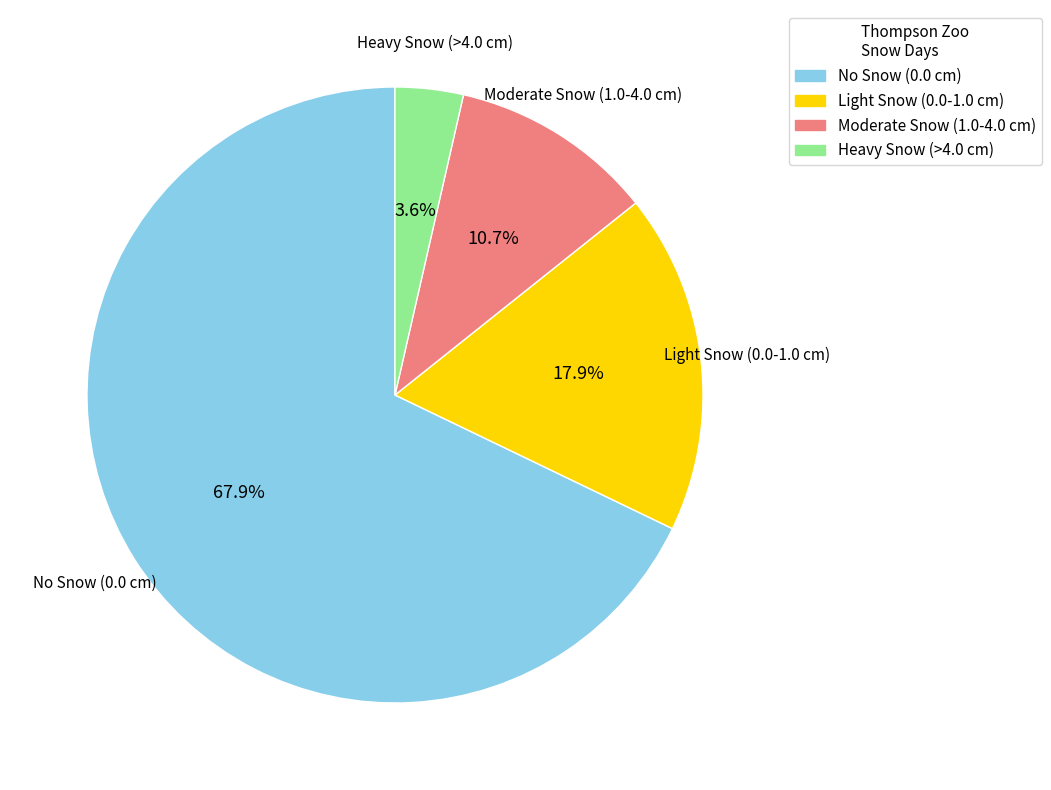

Does Light Snow (0.0-1.0 cm) represent more than half of the total?

No